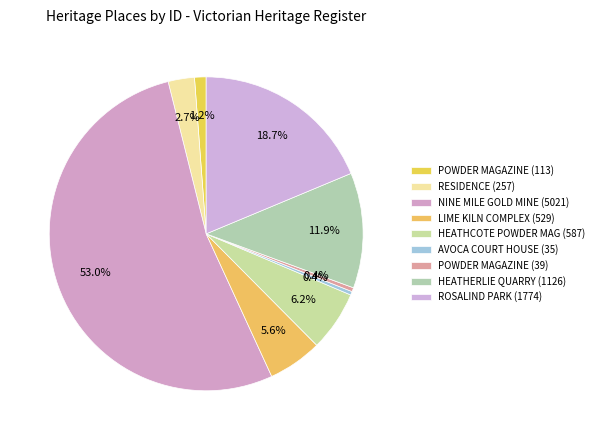

Rank the categories by value from highest to lowest.

NINE MILE COMPANY GOLD MINE (5021), ROSALIND PARK (1774), HEATHERLIE (MT DIFFICULT) QUARRY (1126), HEATHCOTE POWDER MAGAZINE (587), LIME KILN COMPLEX (529), RESIDENCE (257), POWDER MAGAZINE (113), POWDER MAGAZINE (39), FORMER AVOCA COURT HOUSE (35)